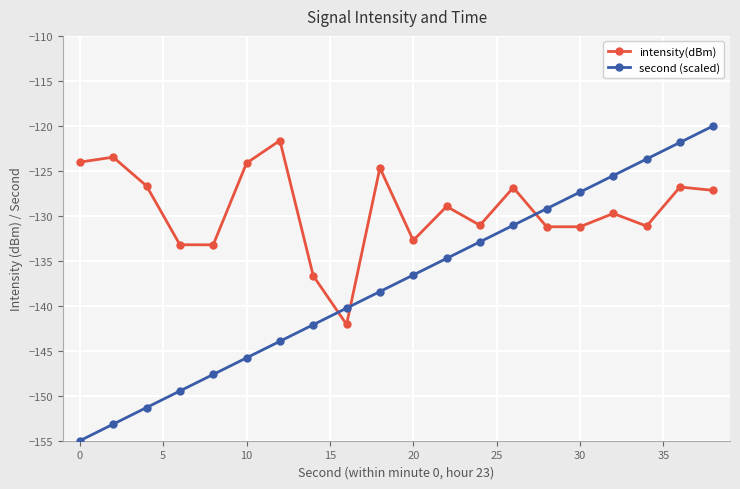

True or false: second (scaled) has more than 2 interior local peaks.

False